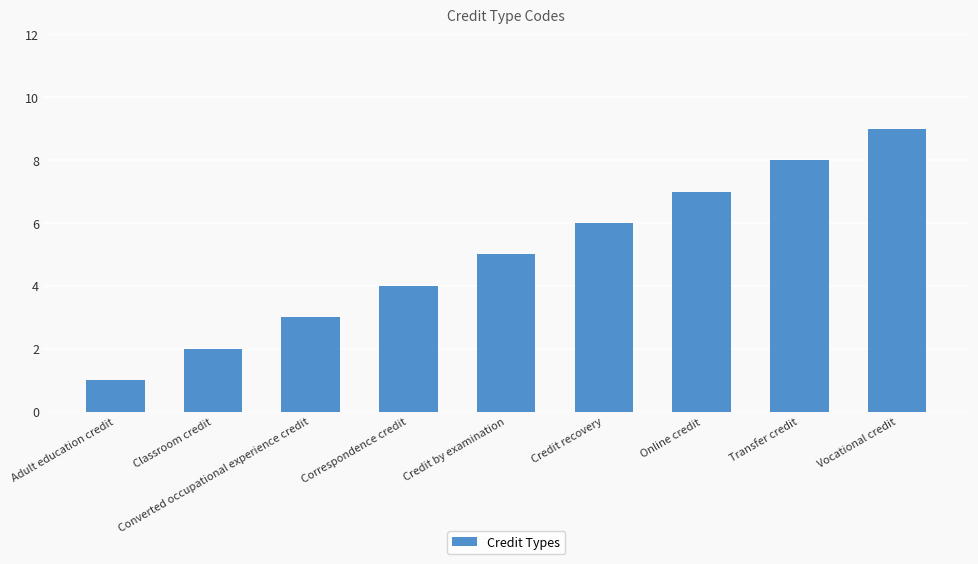

Between Correspondence credit and Credit by examination, which is larger?

Credit by examination